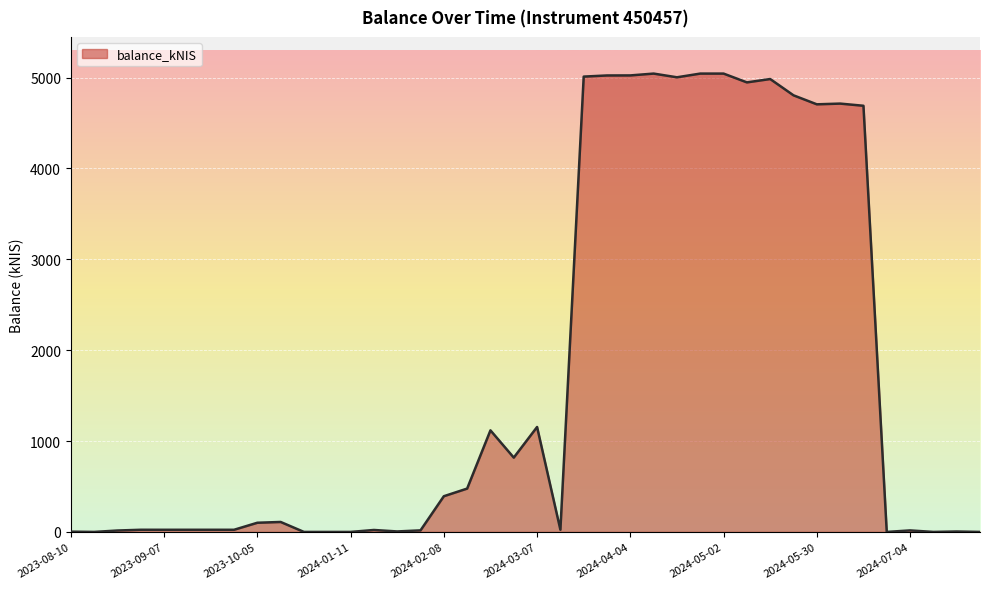

What is the maximum value shown in the chart?

5043.1